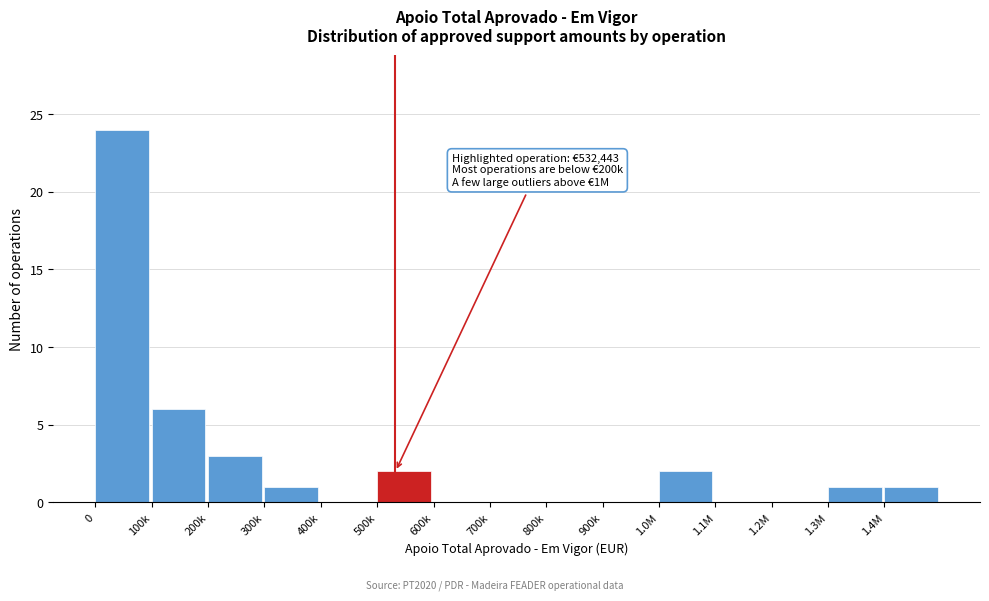

Reading left to right, extract all data points from this chart.

0=24	100k=6	200k=3	300k=1	400k=0	500k=2	600k=0	700k=0	800k=0	900k=0	1.0M=2	1.1M=0	1.2M=0	1.3M=1	1.4M=1